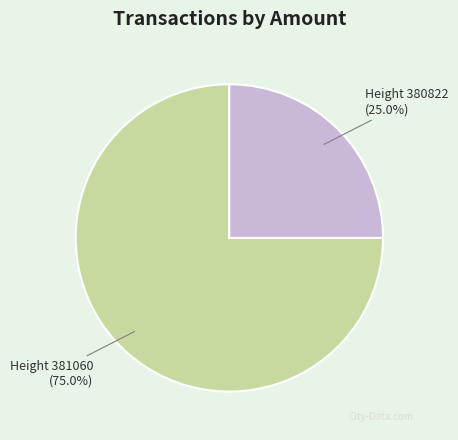

Is there any slice that represents more than half of the pie?

Yes